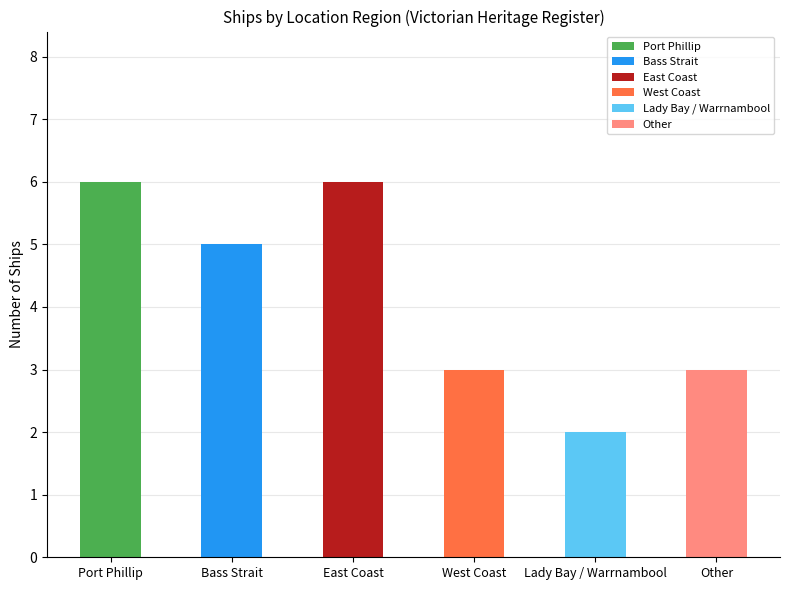

The value at Bass Strait is 2. True or false?

False